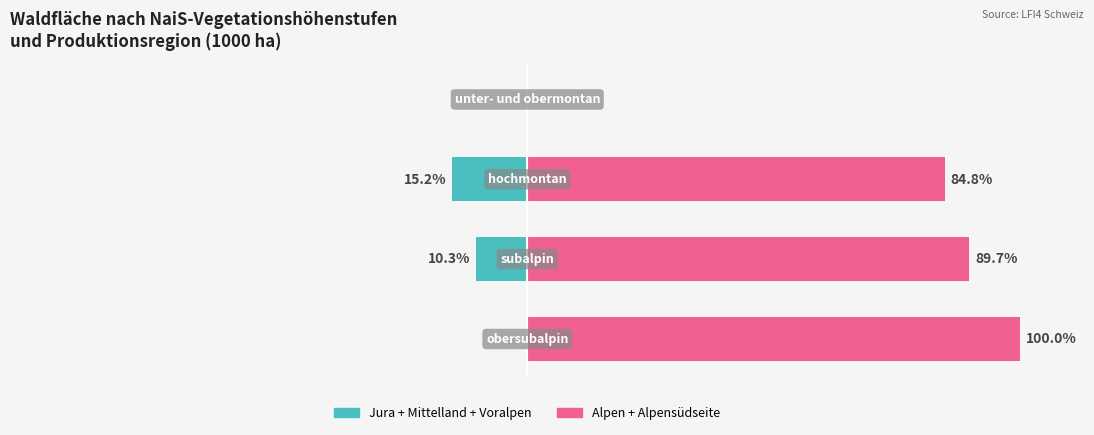

How many values in Jura+Mittelland+Voralpen are below zero?

2